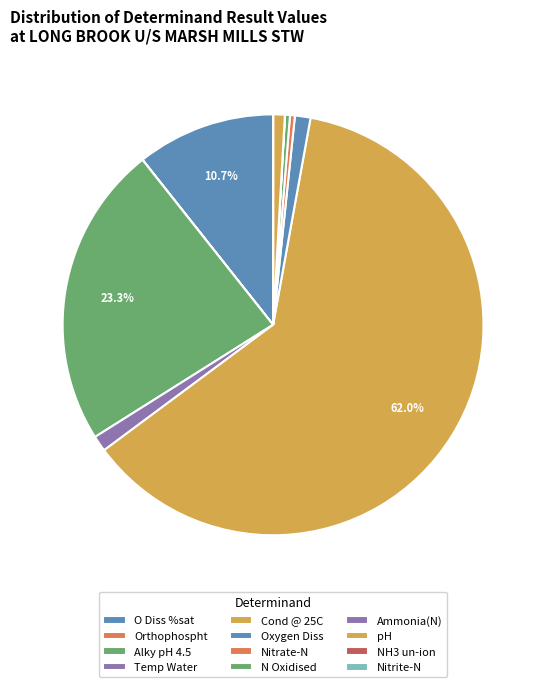

What is the largest slice in the pie chart?

Cond @ 25C